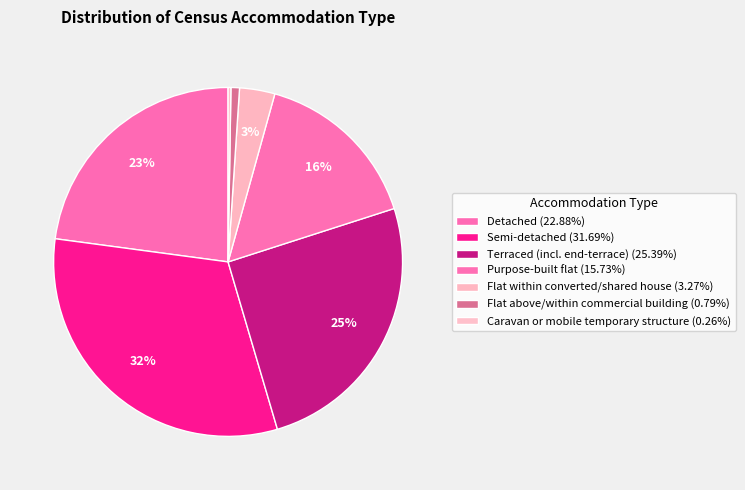

Approximately how many times larger is the value at Flat within converted/shared house compared to Semi-detached?

0.1